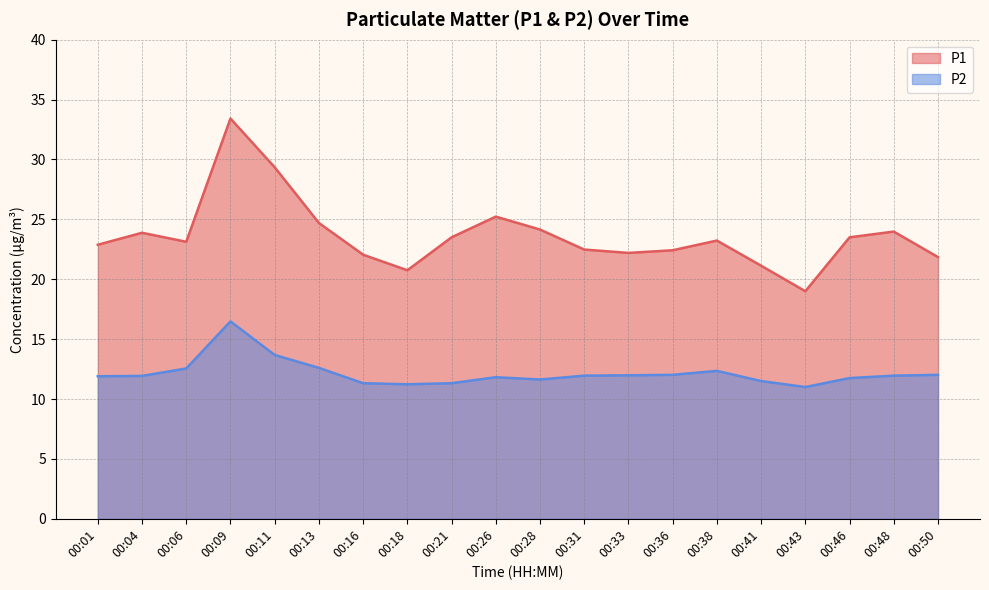

Which label corresponds to the largest value in the chart?

00:09